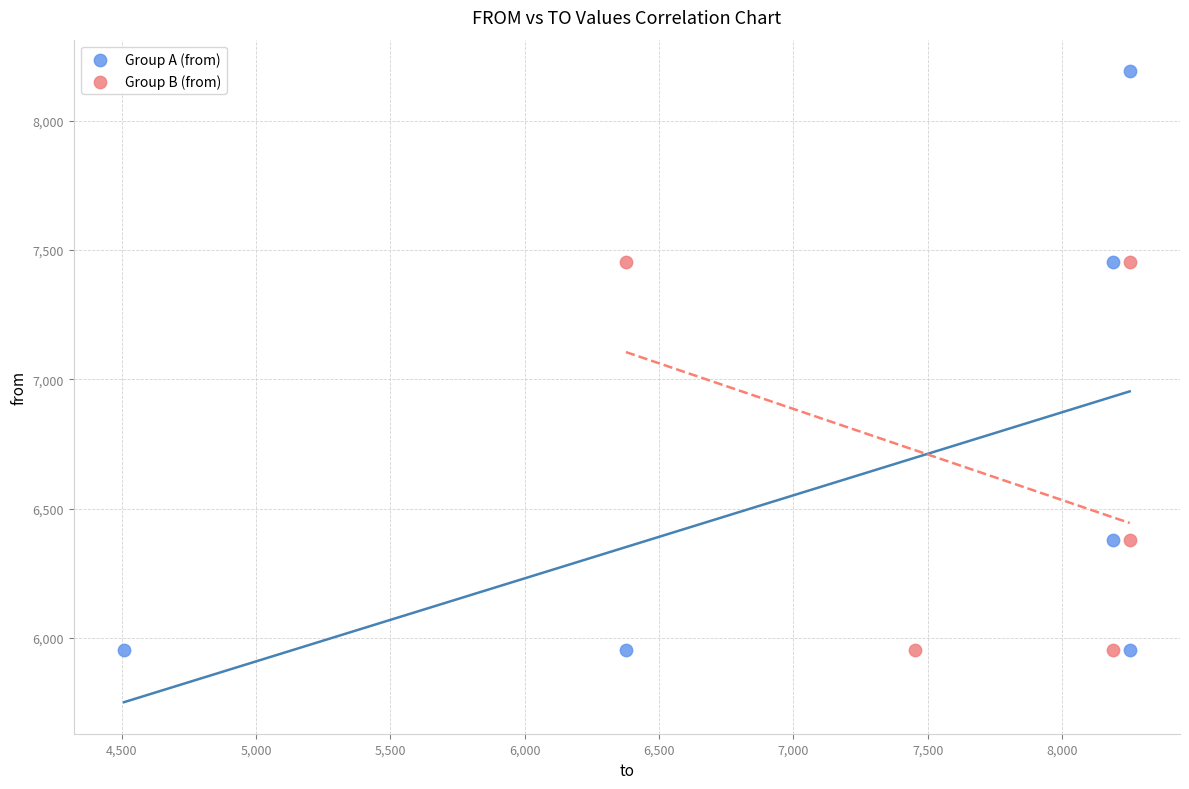

Which series has the widest spread of Y values?

Group A (from)